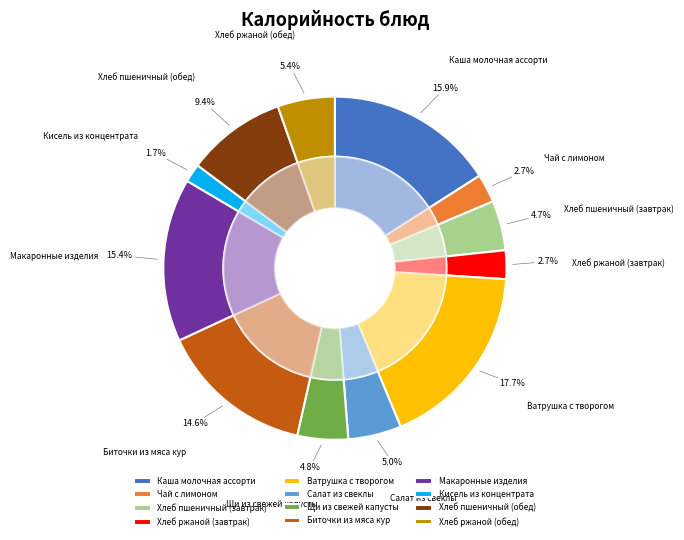

How many slices are in this pie chart?

12